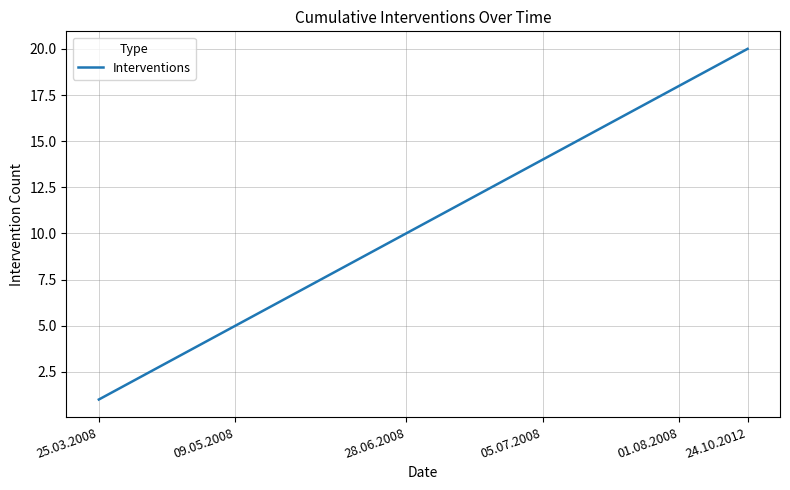

What is the maximum value shown in the chart?

20